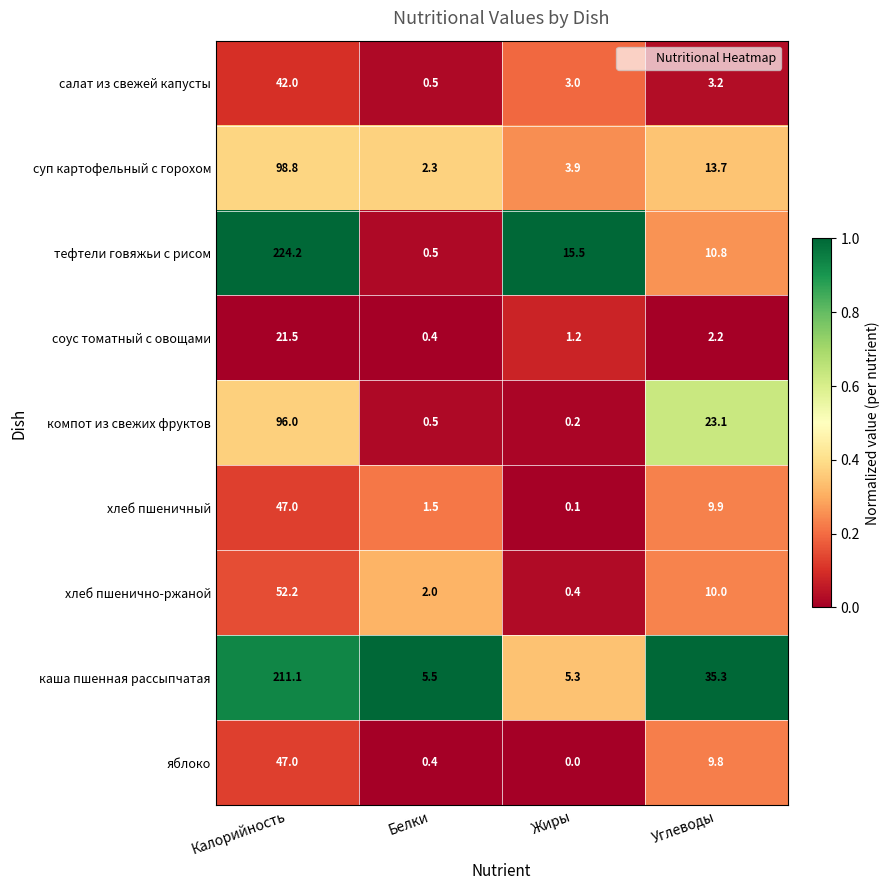

Which series has the largest range (max minus min)?

тефтели говяжьи с рисом